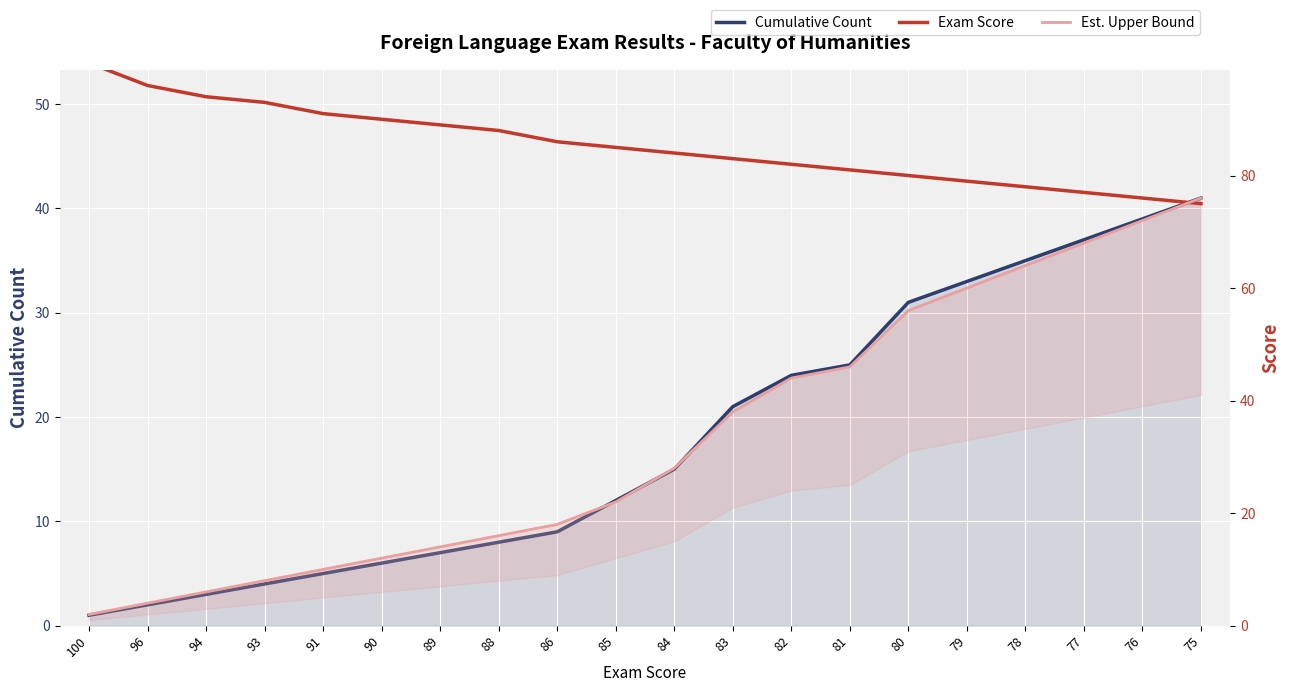

True or false: Exam Score and Cumulative Count intersect in this chart.

False